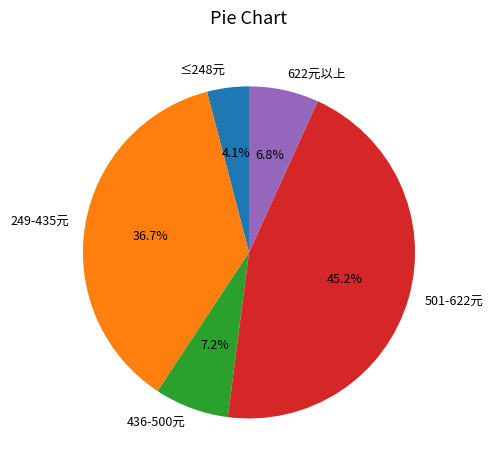

What percentage do 622元以上 and 501-622元 together represent?

52.0%